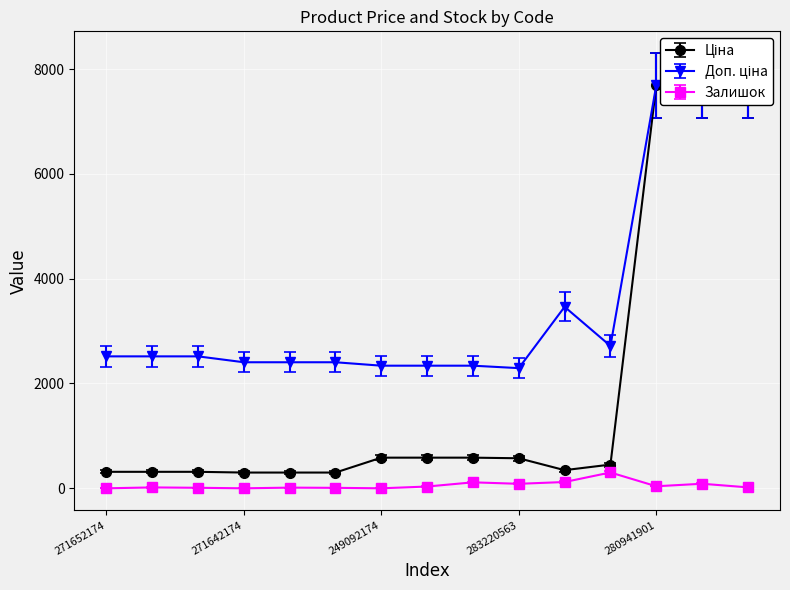

How many lines are shown in the chart?

3